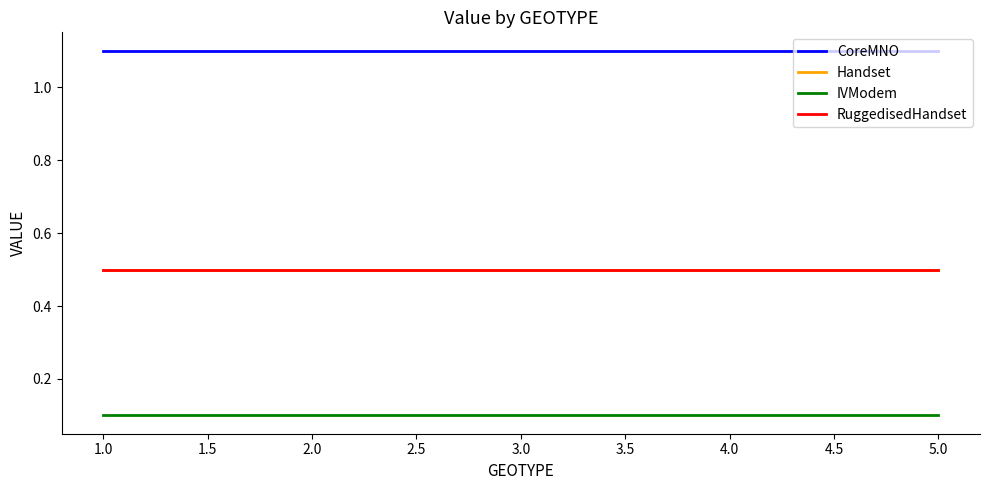

Does the chart have visible grid lines?

No